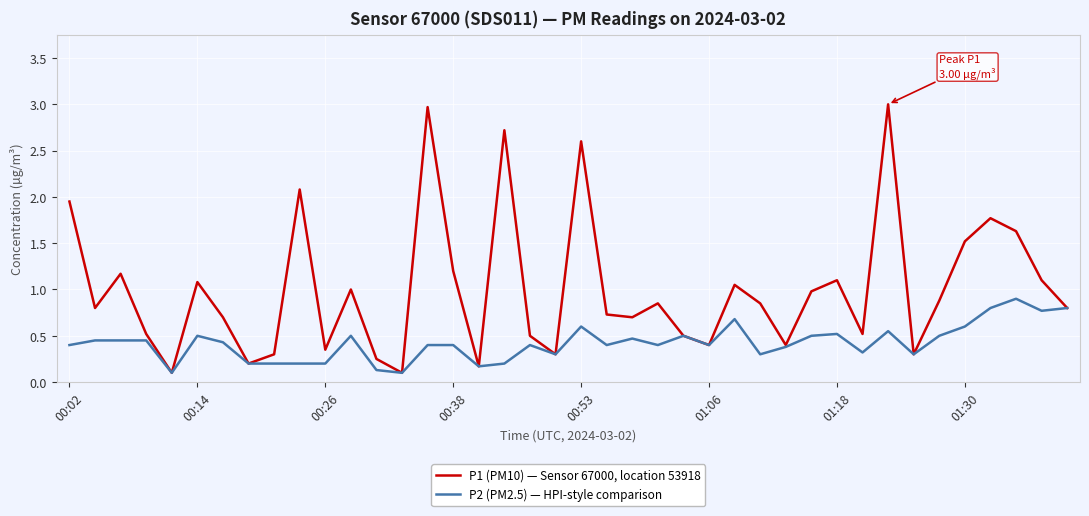

What is the minimum value shown in the chart?

0.1